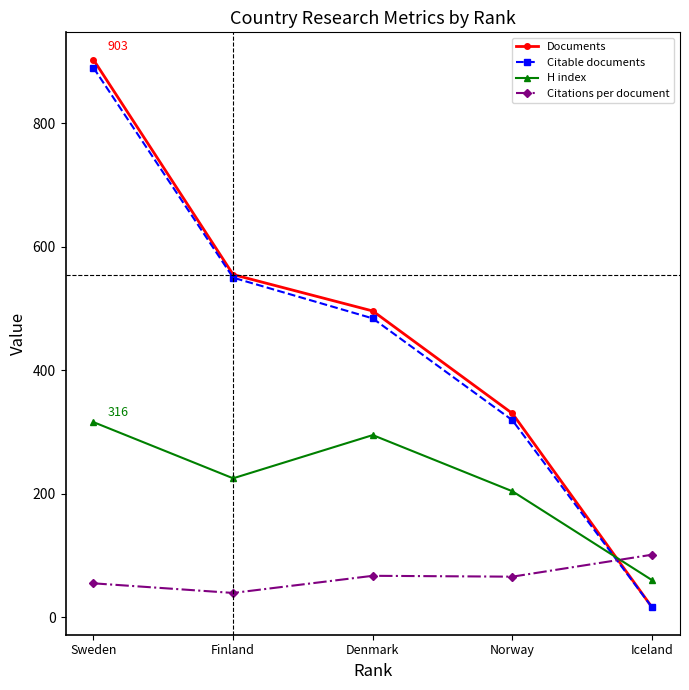

Where do Citations per document and Citable documents first cross each other?

Norway and Iceland